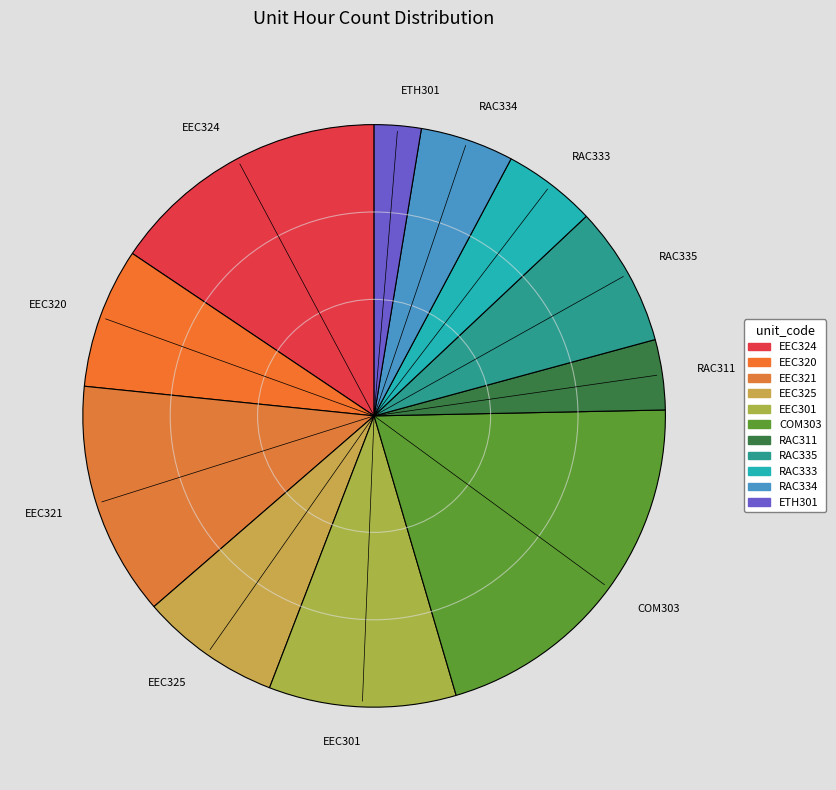

Do EEC324 and RAC335 together represent more than half of the pie?

No